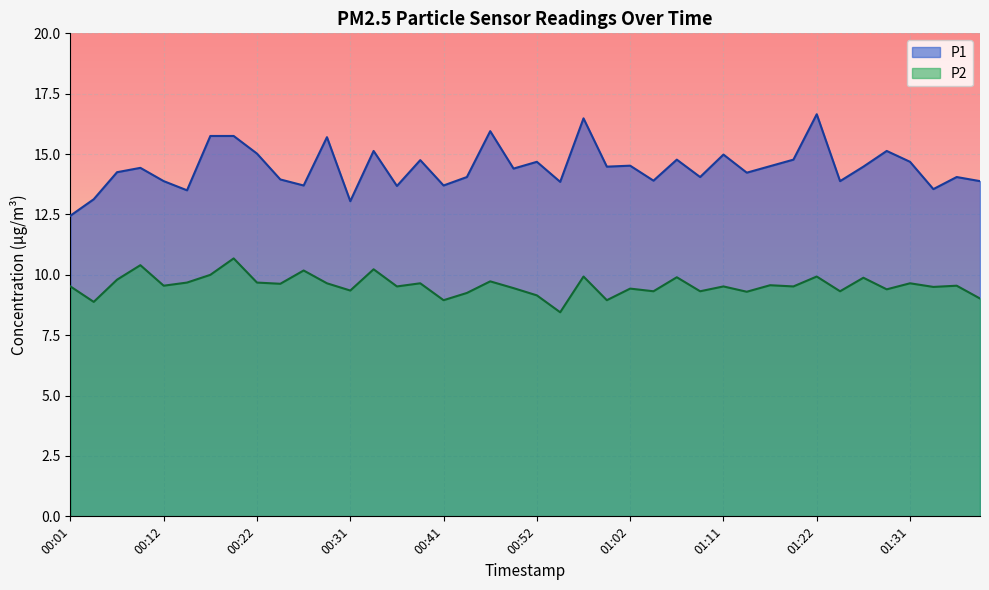

How many lines are shown in the chart?

2